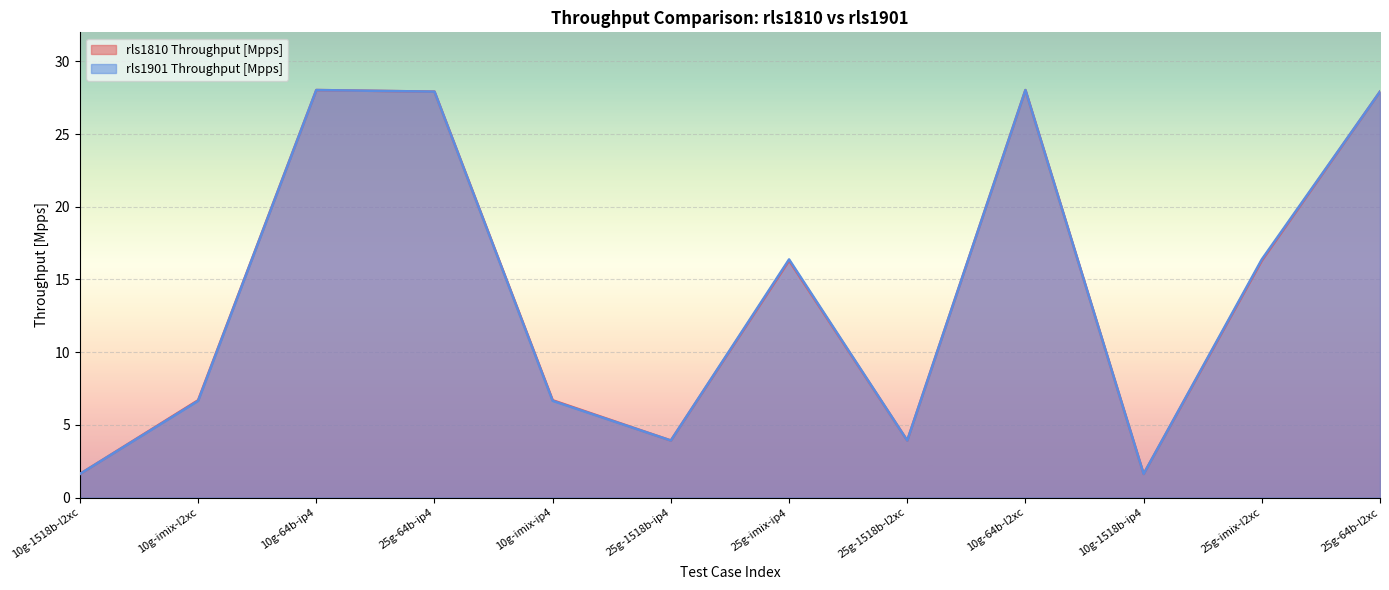

Which series has the largest total across all categories?

rls1901 Throughput [Mpps]